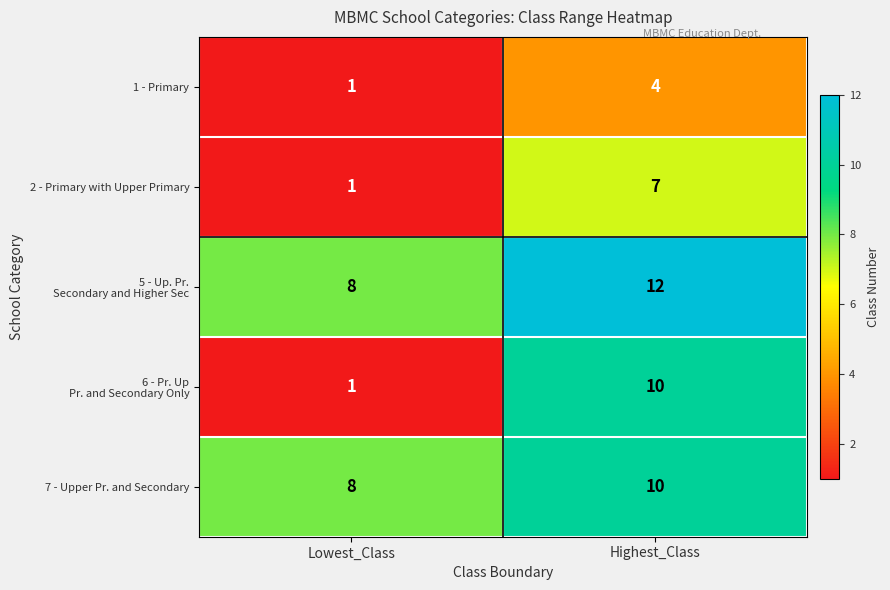

What is the minimum value shown in the chart?

1